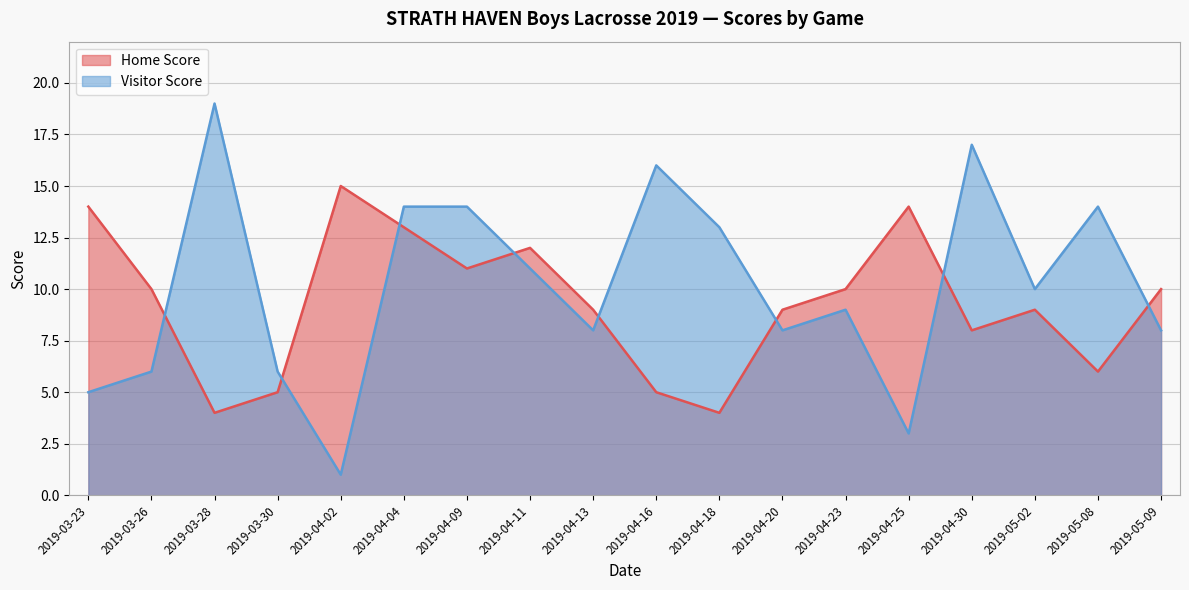

What is the value of the Visitor Score point at the 12th from the left?

8